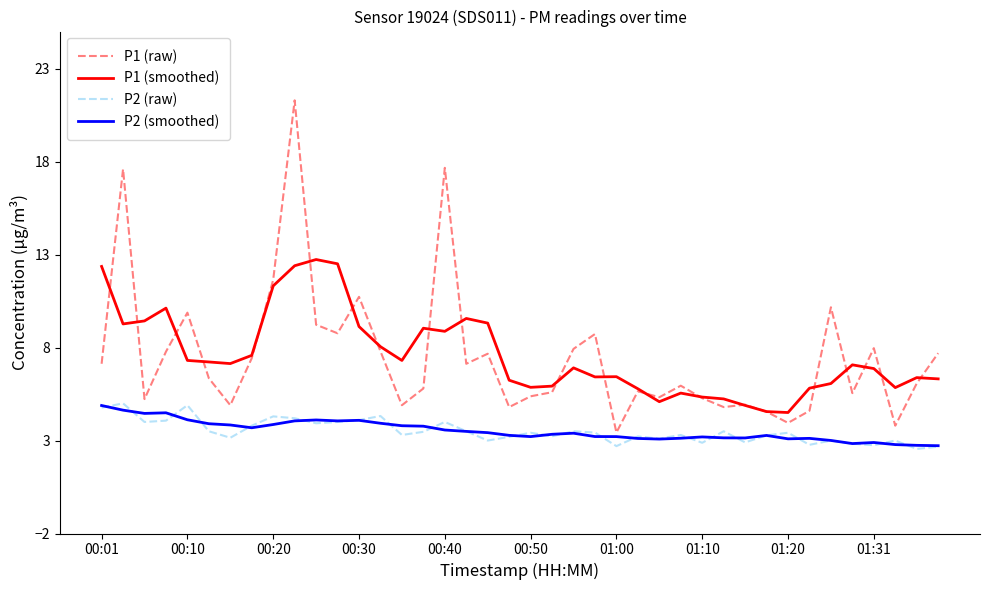

True or false: P2 (raw) and P1 (smoothed) cross at least once.

False